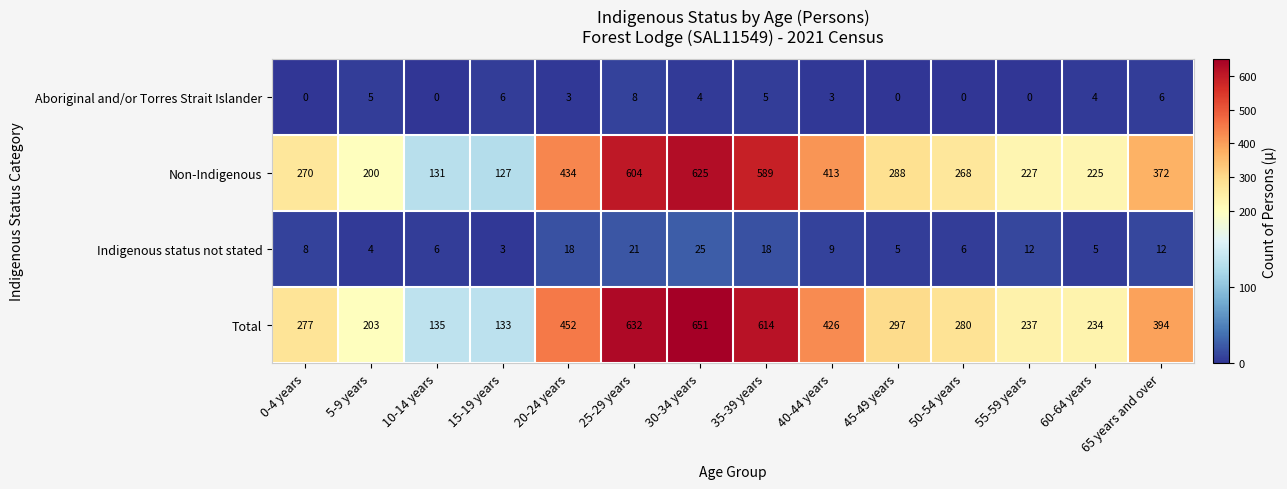

Which series has the largest range (max minus min)?

Total